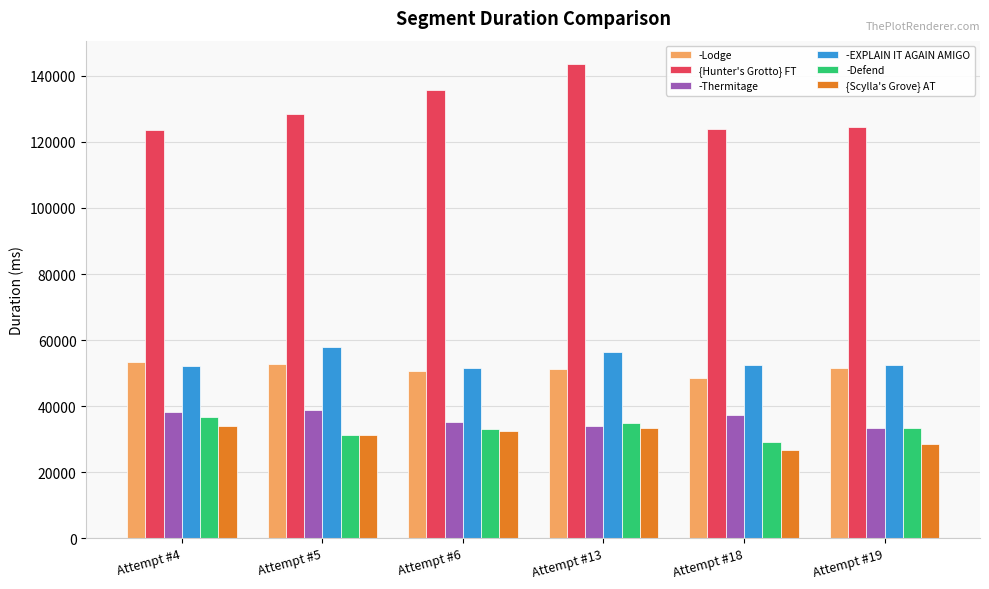

The value of -EXPLAIN IT AGAIN AMIGO at Attempt #19 is 19632. True or false?

False